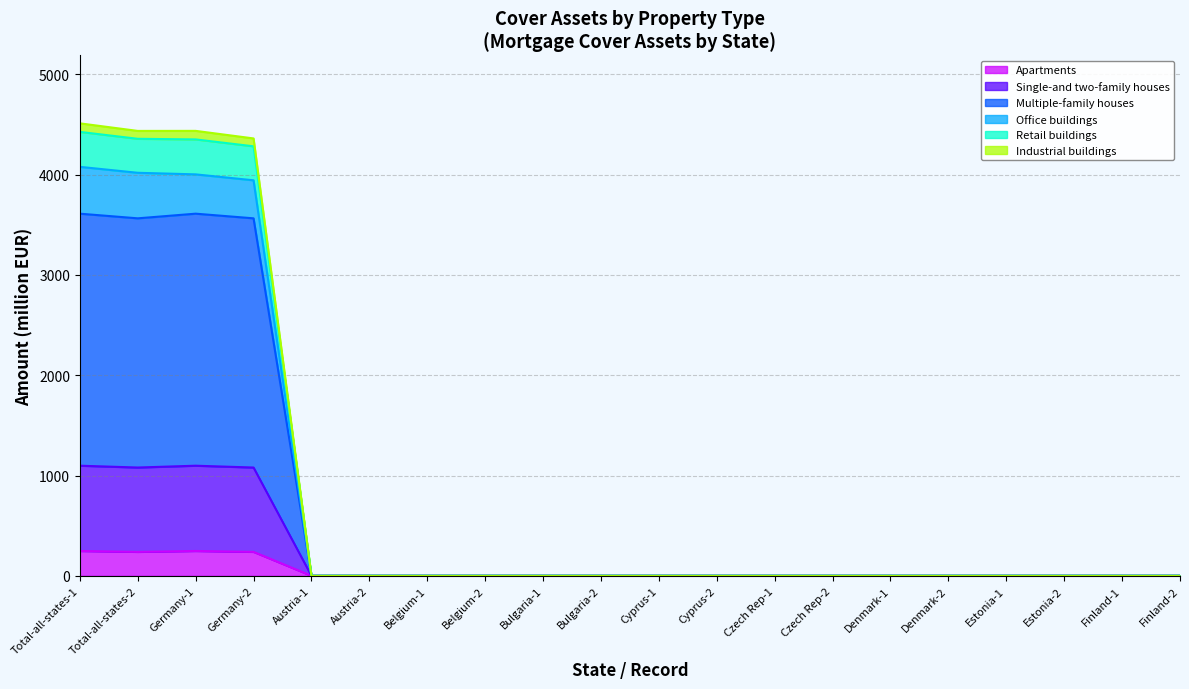

What is the highest value of the Apartments series?

247.7